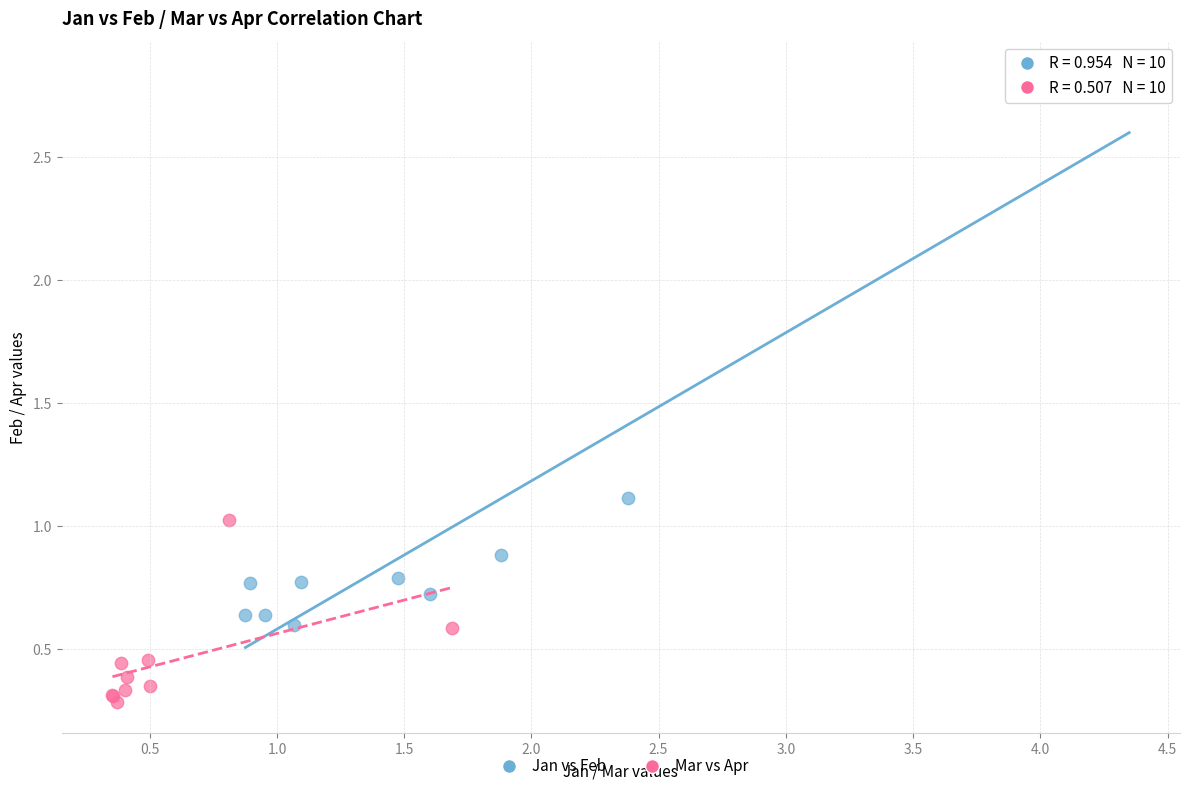

Which series contains the highest Y value?

Jan vs Feb